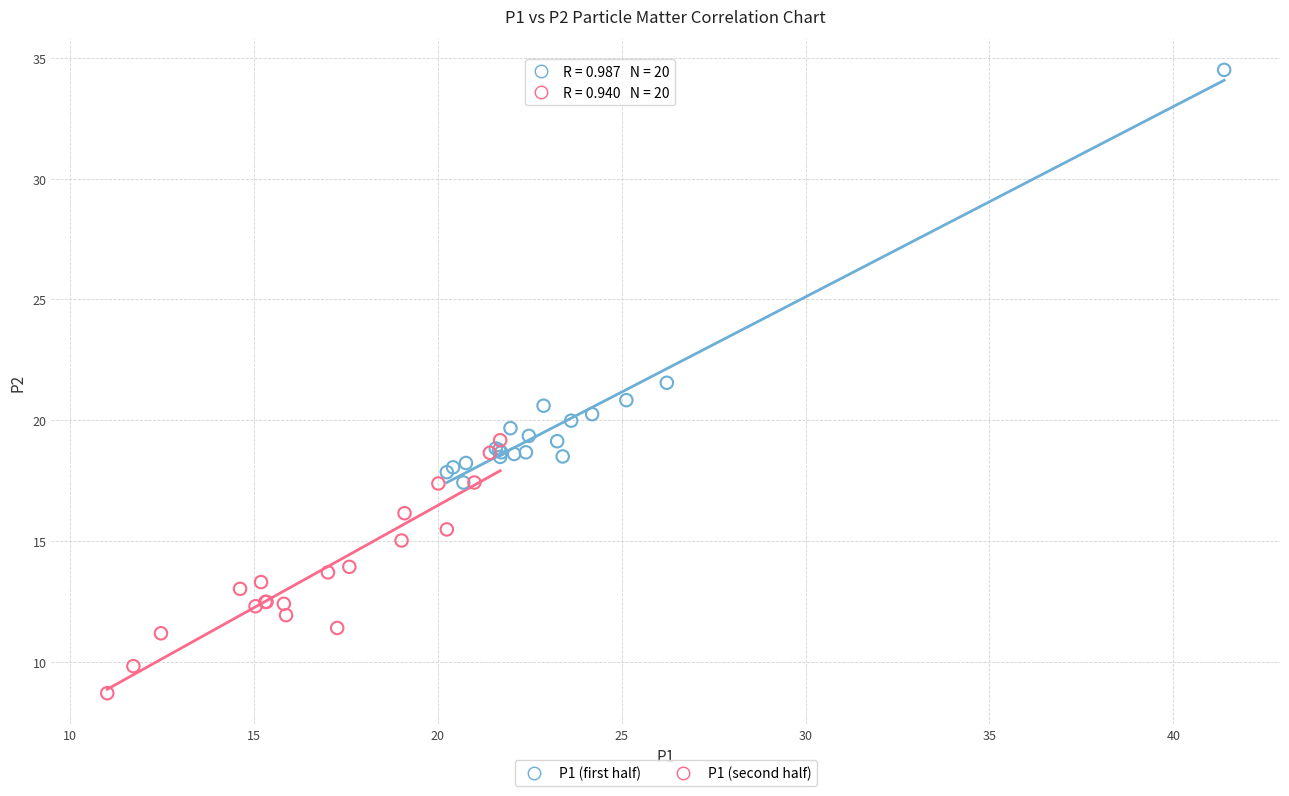

Which series has the widest spread of Y values?

P1 (first half)